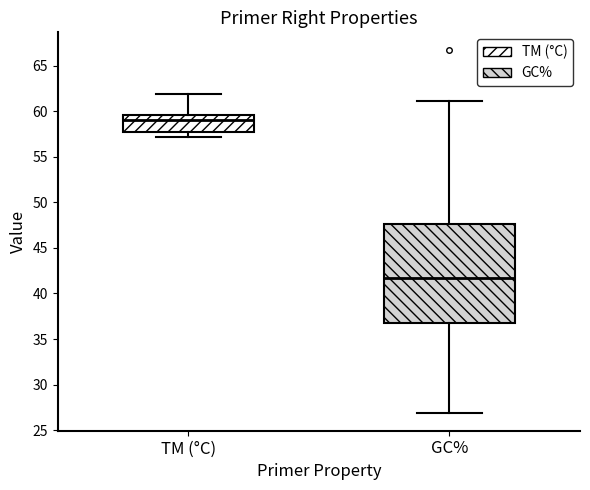

Where does the upper whisker of the box for TM (°C) end on the y-axis? The values are not printed on the chart, so give them approximately, as read against the axis.

62.0